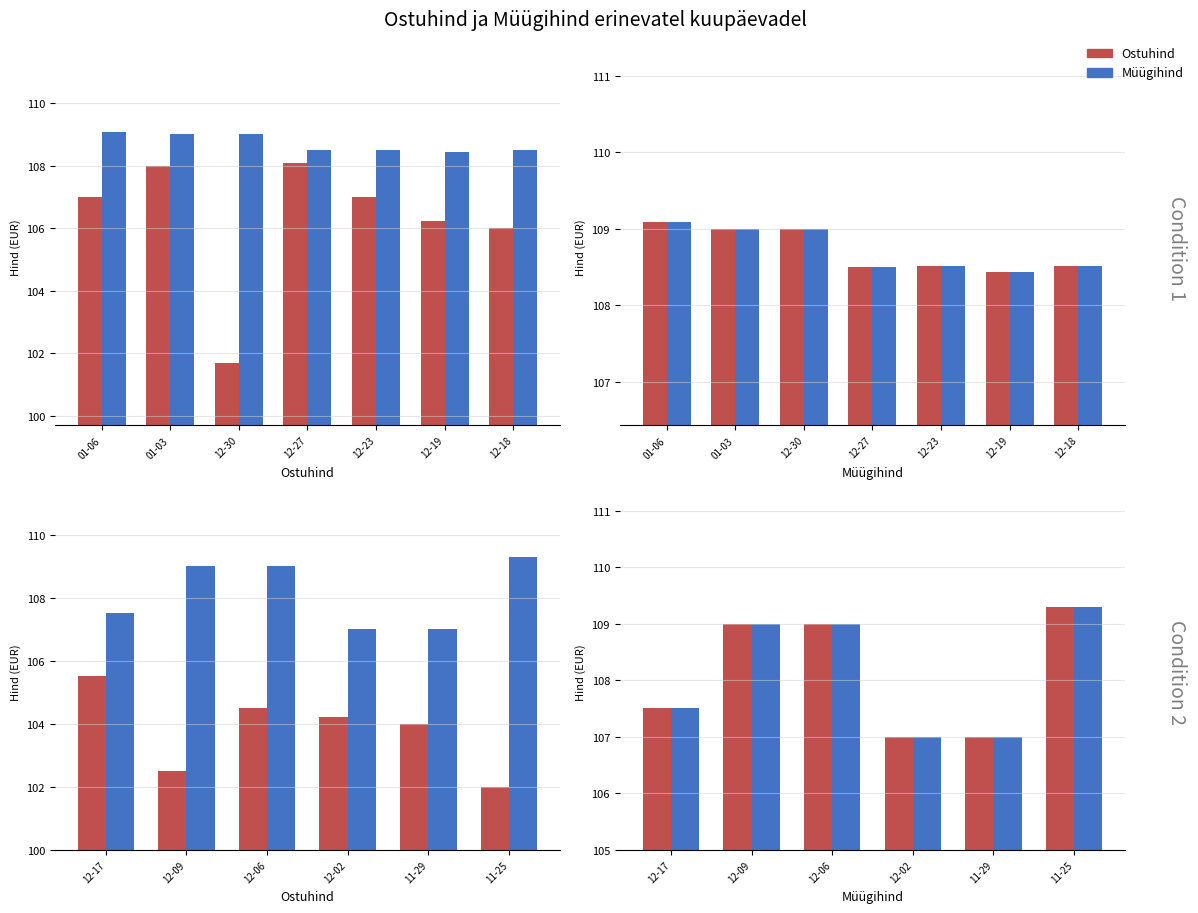

Which series has the largest total across all categories?

Müügihind